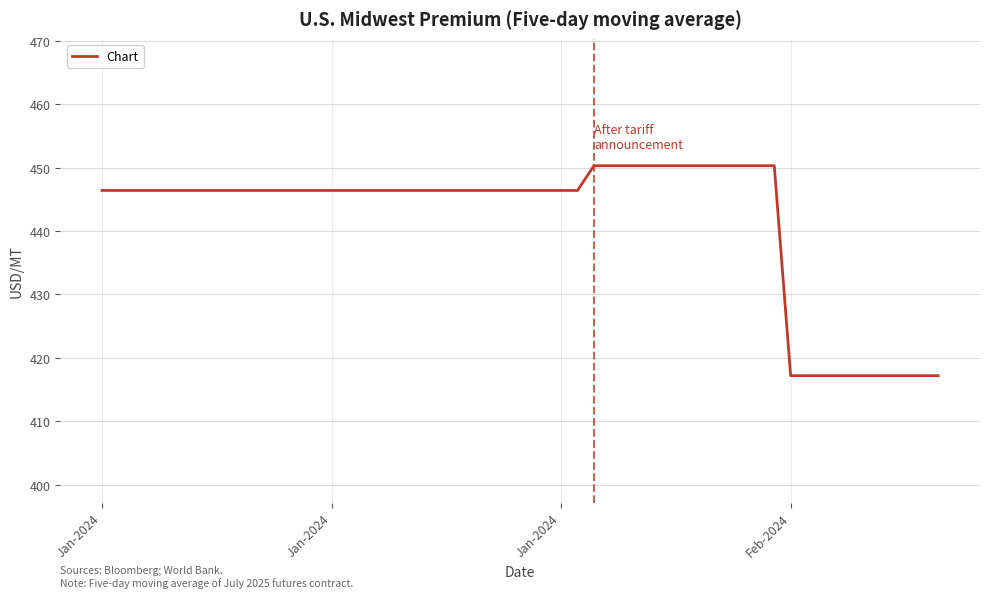

What is the difference between the maximum and minimum values?

33.1